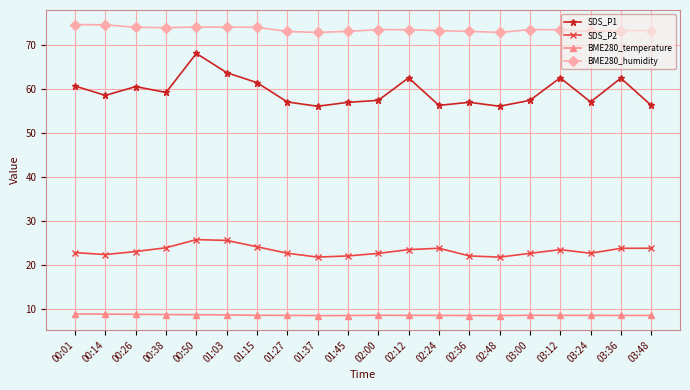

What is the value of the SDS_P1 point at the 16th from the left?

57.4